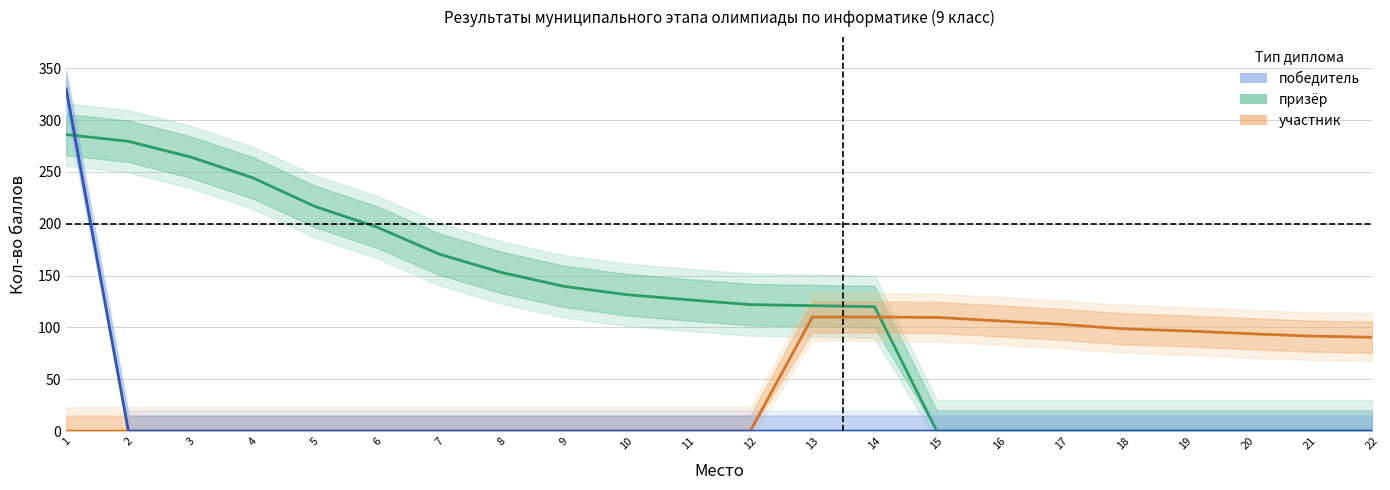

Reading left to right, what are all the values shown in this chart?

призёр: 1=286.0	2=279.5	3=264.3	4=244.3	5=216.7	6=196.7	7=170.7	8=153.0	9=139.7	10=131.7	11=126.7	12=122.0	13=121.0	14=120.0	15=0.0	16=0.0	17=0.0	18=0.0	19=0.0	20=0.0	21=0.0	22=0.0
участник: 1=0.0	2=0.0	3=0.0	4=0.0	5=0.0	6=0.0	7=0.0	8=0.0	9=0.0	10=0.0	11=0.0	12=0.0	13=110.0	14=110.0	15=109.7	16=106.3	17=103.0	18=98.7	19=96.7	20=94.0	21=91.7	22=90.5
победитель: 1=330.0	2=0.0	3=0.0	4=0.0	5=0.0	6=0.0	7=0.0	8=0.0	9=0.0	10=0.0	11=0.0	12=0.0	13=0.0	14=0.0	15=0.0	16=0.0	17=0.0	18=0.0	19=0.0	20=0.0	21=0.0	22=0.0